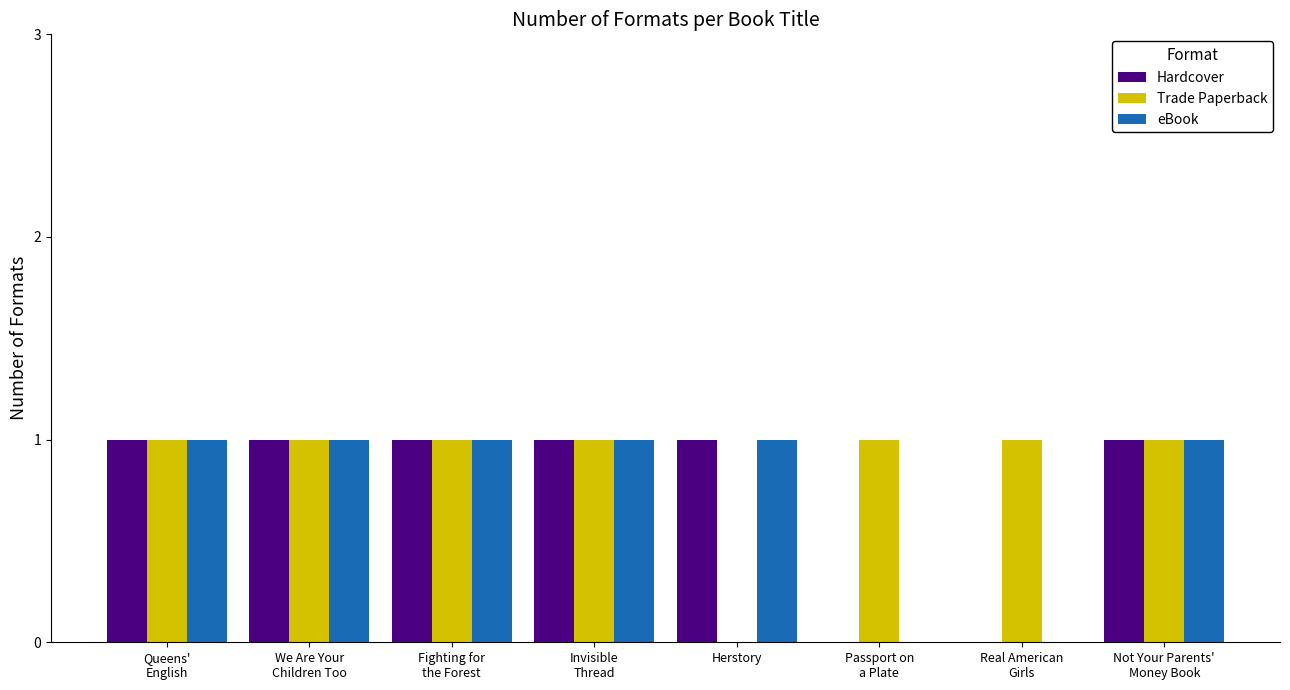

What is the sum of all Trade Paperback values?

7